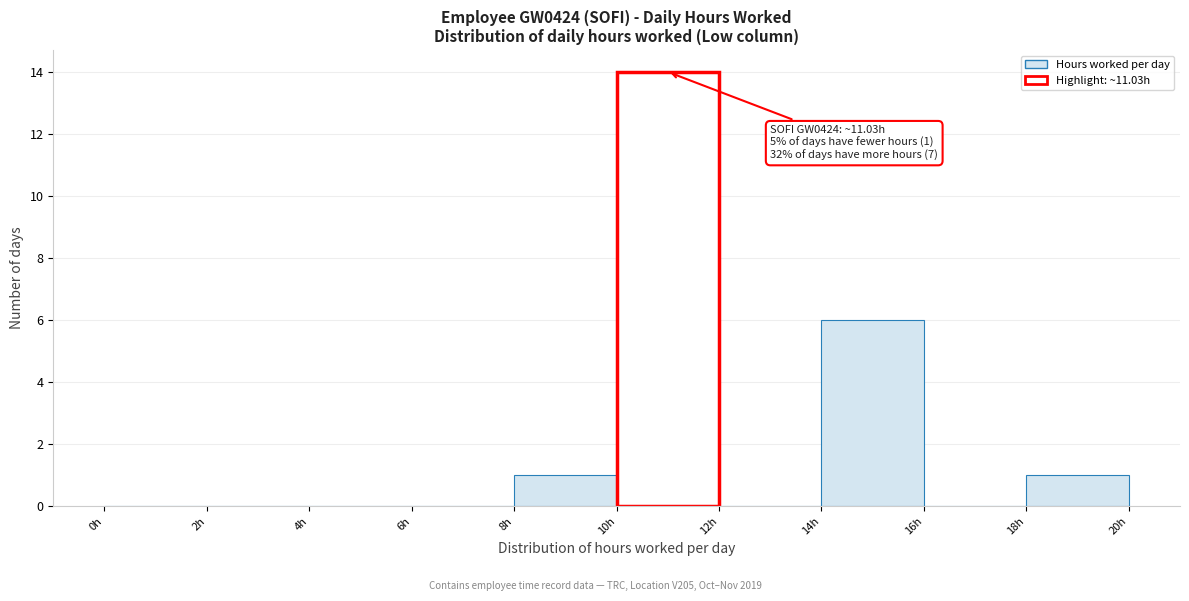

Over which range of the x-axis is the bar tallest?

10 to 12